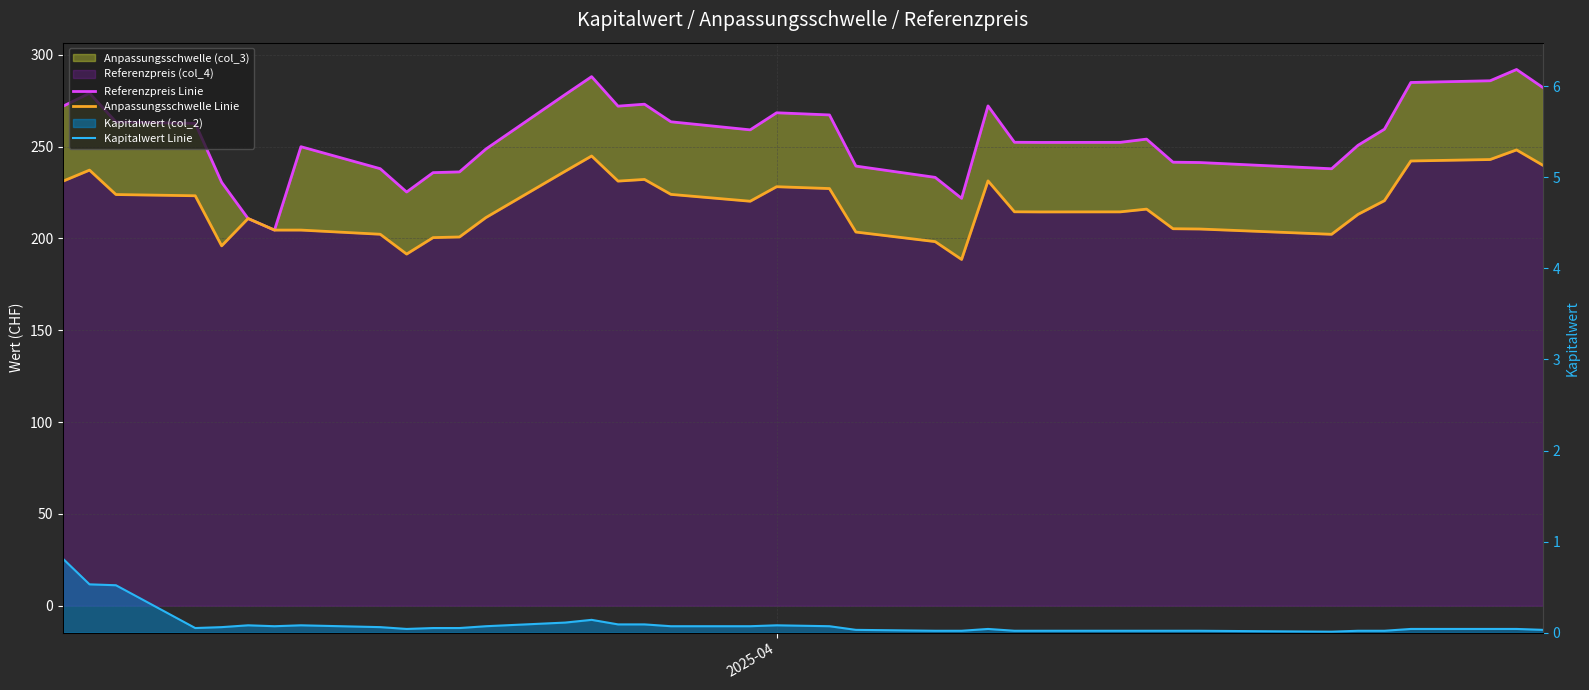

How many categories are shown in the chart?

38